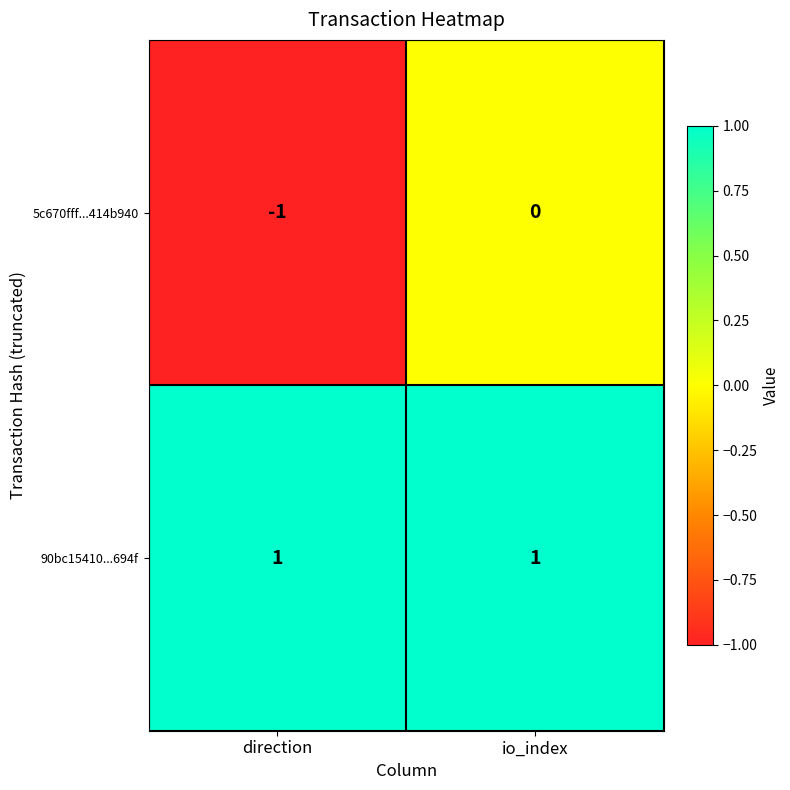

At how many categories does at least one series exceed 0?

2